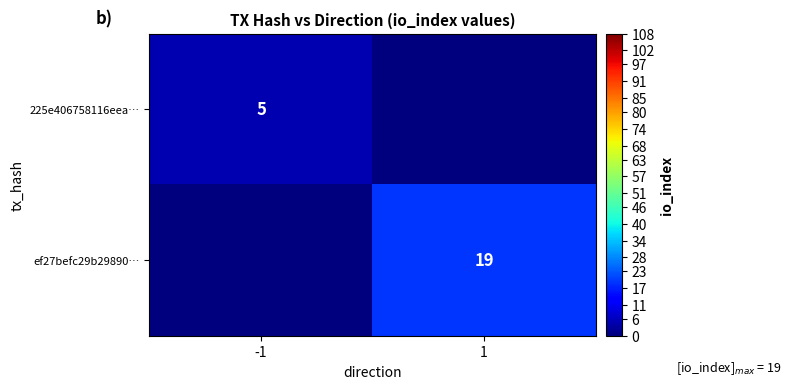

The ef27befc29b29890… series shows 19 at 1. True or false?

True